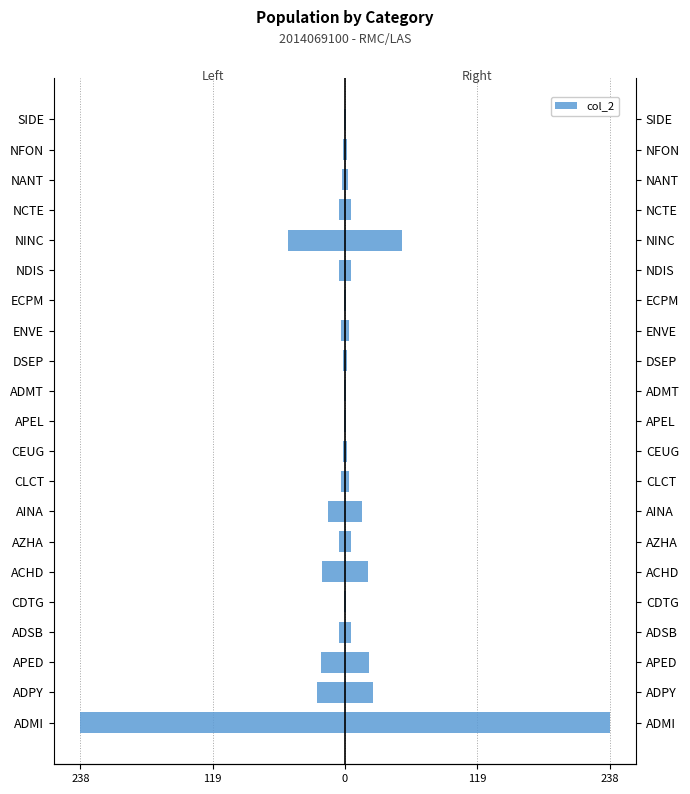

The value of col_2 at AZHA is 5. True or false?

True